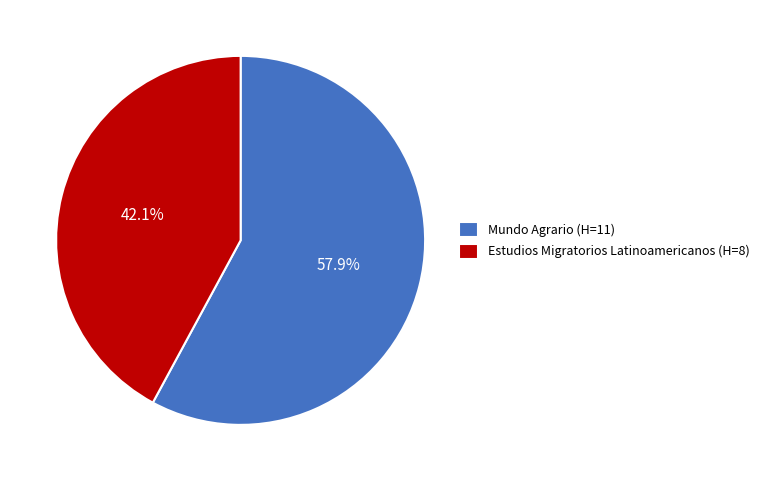

Combined, do Mundo Agrario and Estudios Migratorios Latinoamericanos account for over 50%?

Yes